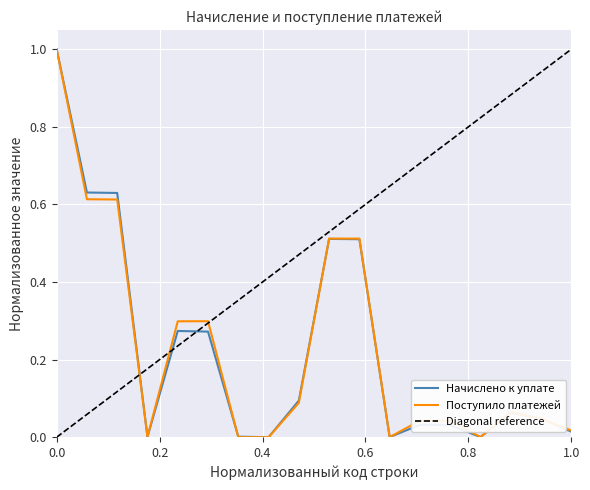

At 3500, list the series in order from largest to smallest.

Поступило платежей, Начислено к уплате